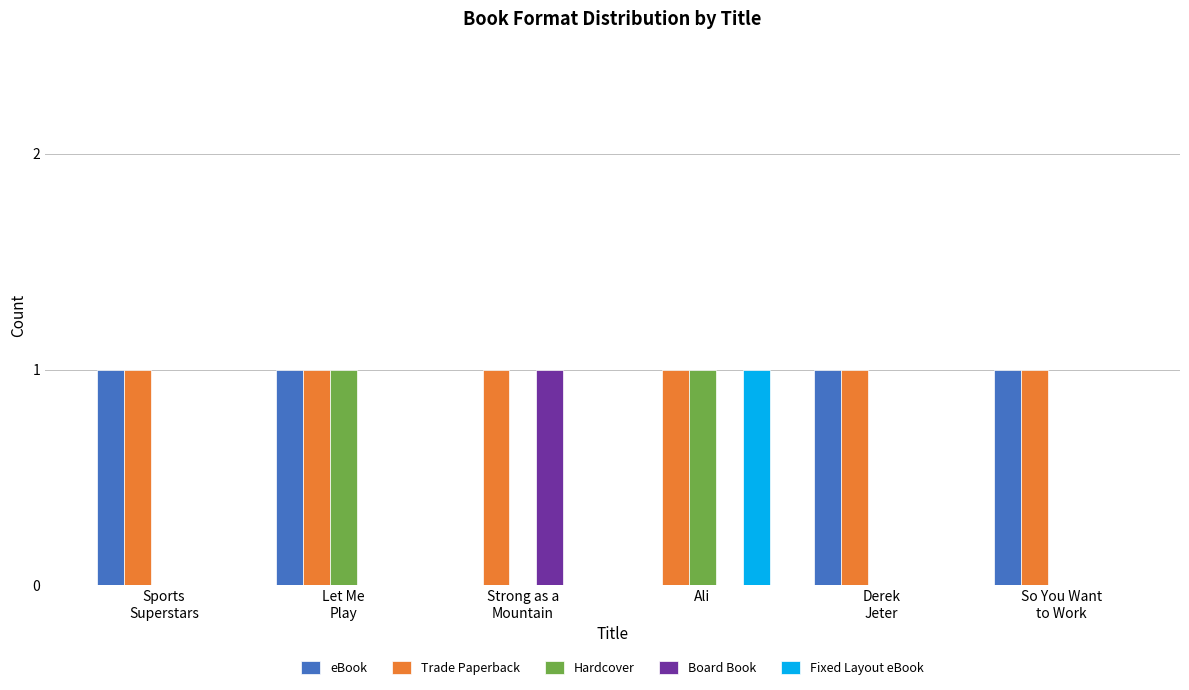

True or false: Board Book has a value of -1 at Ali.

False